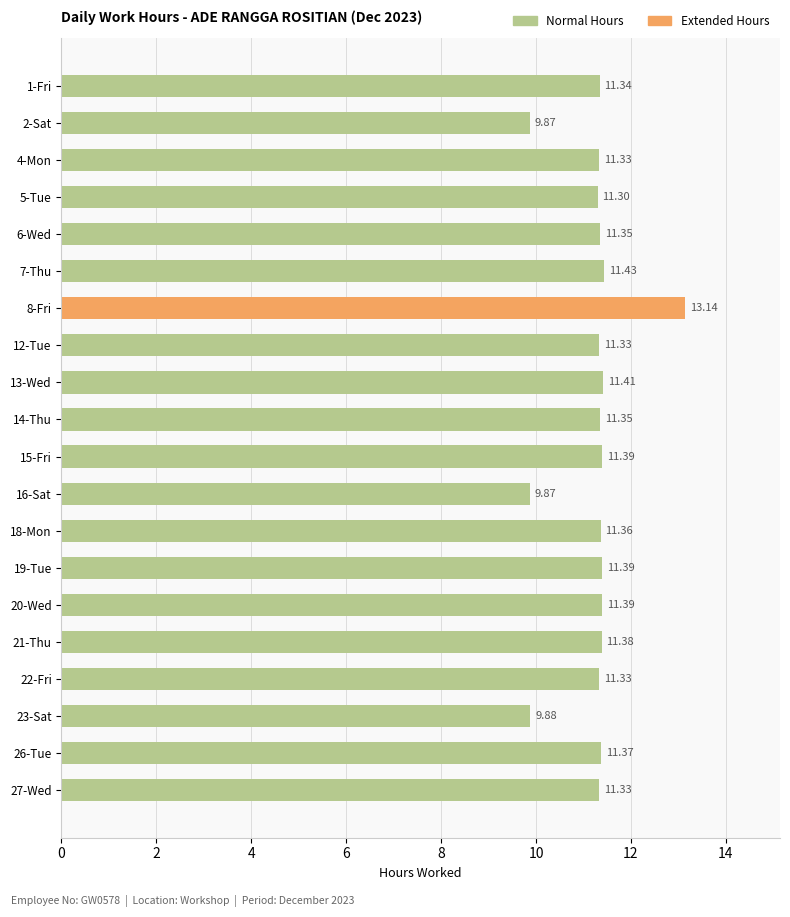

What is the difference between the maximum and second lowest values?

3.3